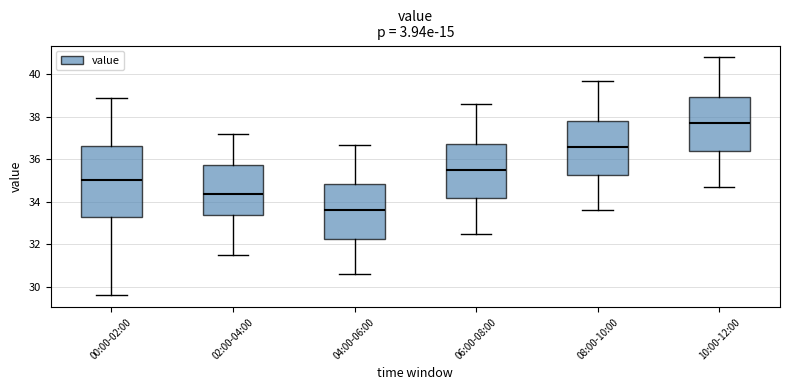

Reading left to right, transcribe this box plot: for each box, give where its median line is, the range the box spans, and where its two whiskers end, as read against the y-axis. The values are not printed on the chart, so give them approximately, as read against the axis.

00:00-02:00: median 35.0, box 33.2 to 36.6, whiskers 29.6 to 39.0
02:00-04:00: median 34.4, box 33.4 to 35.8, whiskers 31.6 to 37.2
04:00-06:00: median 33.6, box 32.2 to 34.8, whiskers 30.6 to 36.8
06:00-08:00: median 35.6, box 34.2 to 36.8, whiskers 32.6 to 38.6
08:00-10:00: median 36.6, box 35.2 to 37.8, whiskers 33.6 to 39.8
10:00-12:00: median 37.8, box 36.4 to 39.0, whiskers 34.8 to 40.8